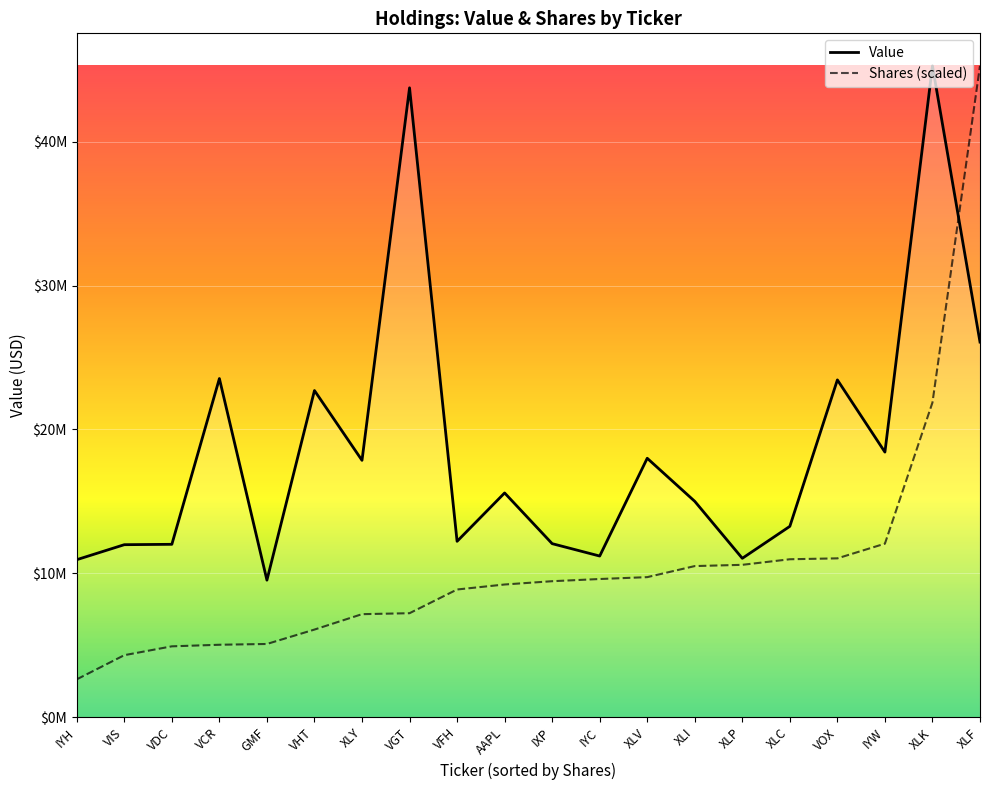

Where is the first local minimum for Value?

GMF